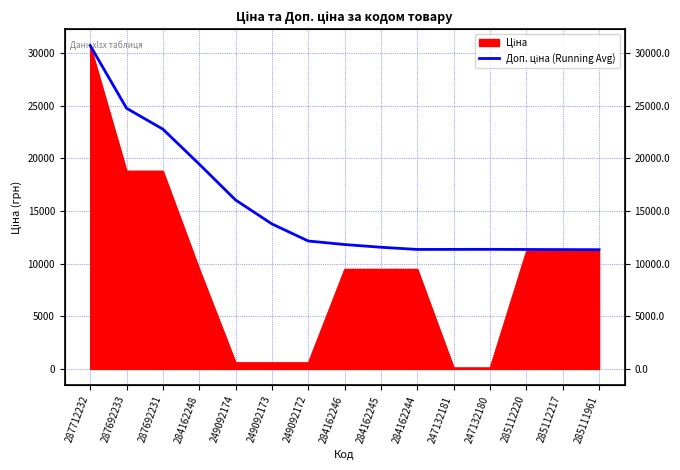

How many lines are shown in the chart?

1